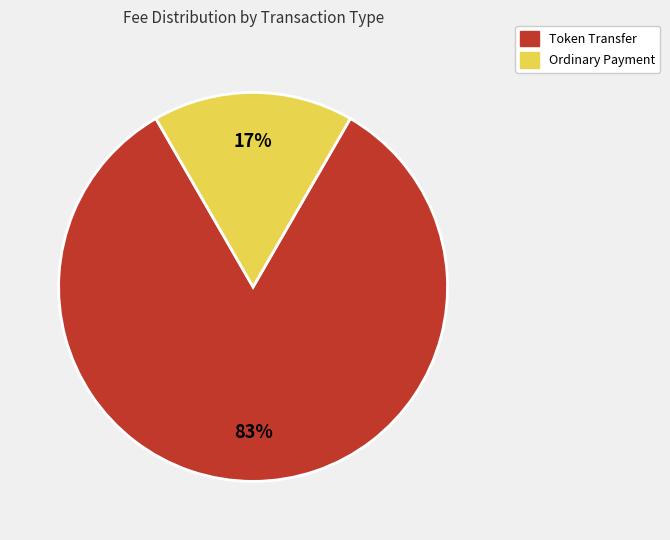

To the nearest percent, what is the average slice percentage?

50%